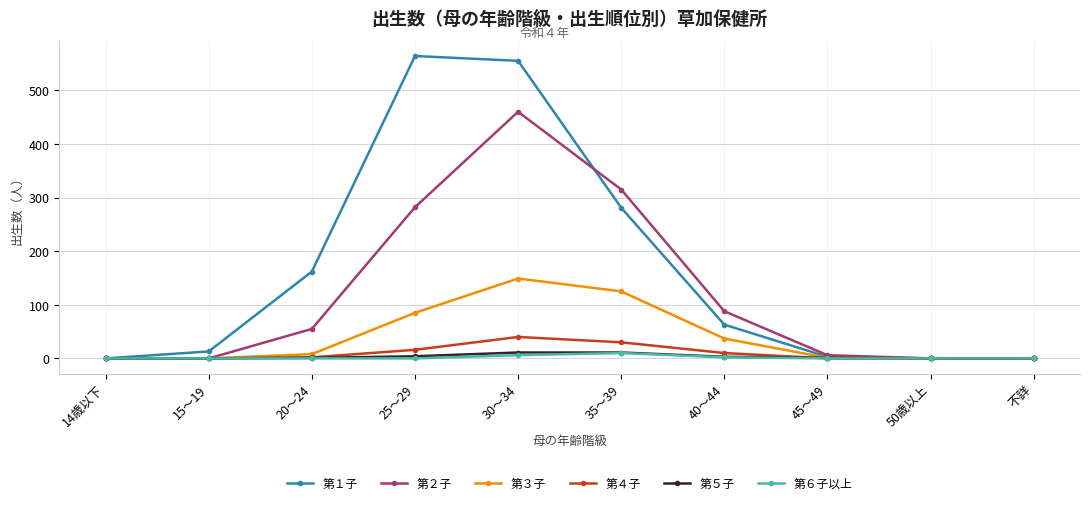

The 第３子 series shows 0 at 不詳. True or false?

True